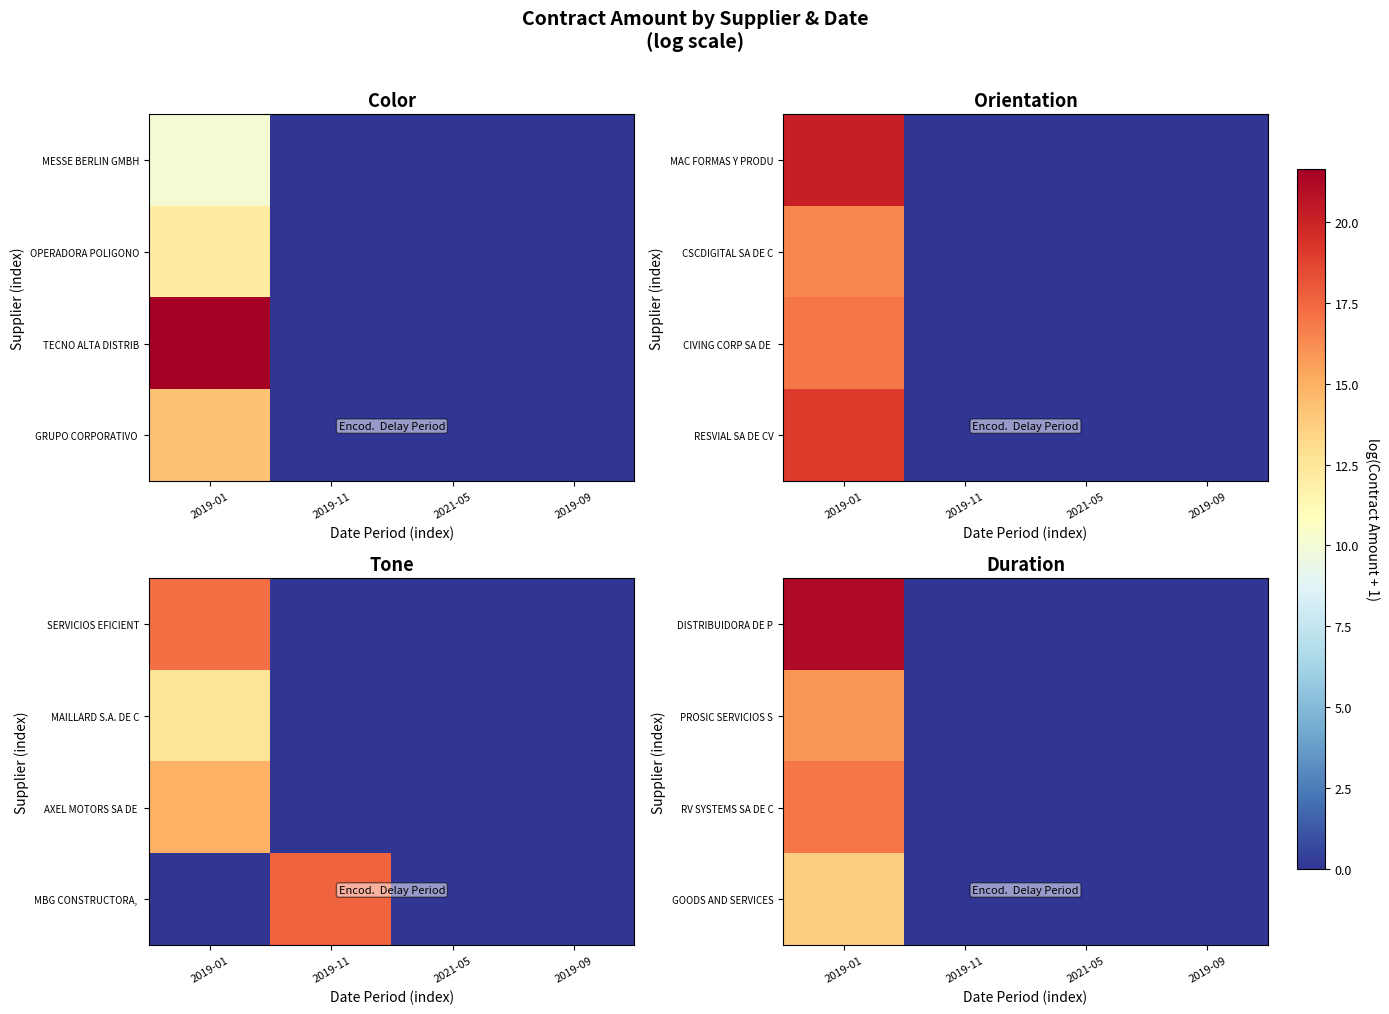

Rank the categories by GOODS AND SERVICES value from lowest to highest.

2019-11, 2021-05, 2019-09, 2019-01